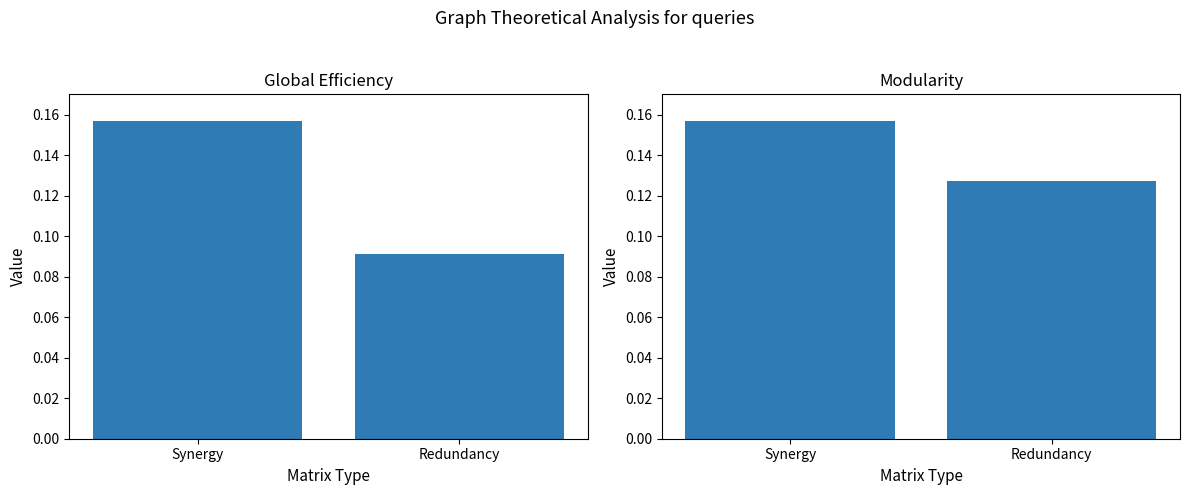

Between Synergy and Redundancy, which series saw the biggest shift?

Ca